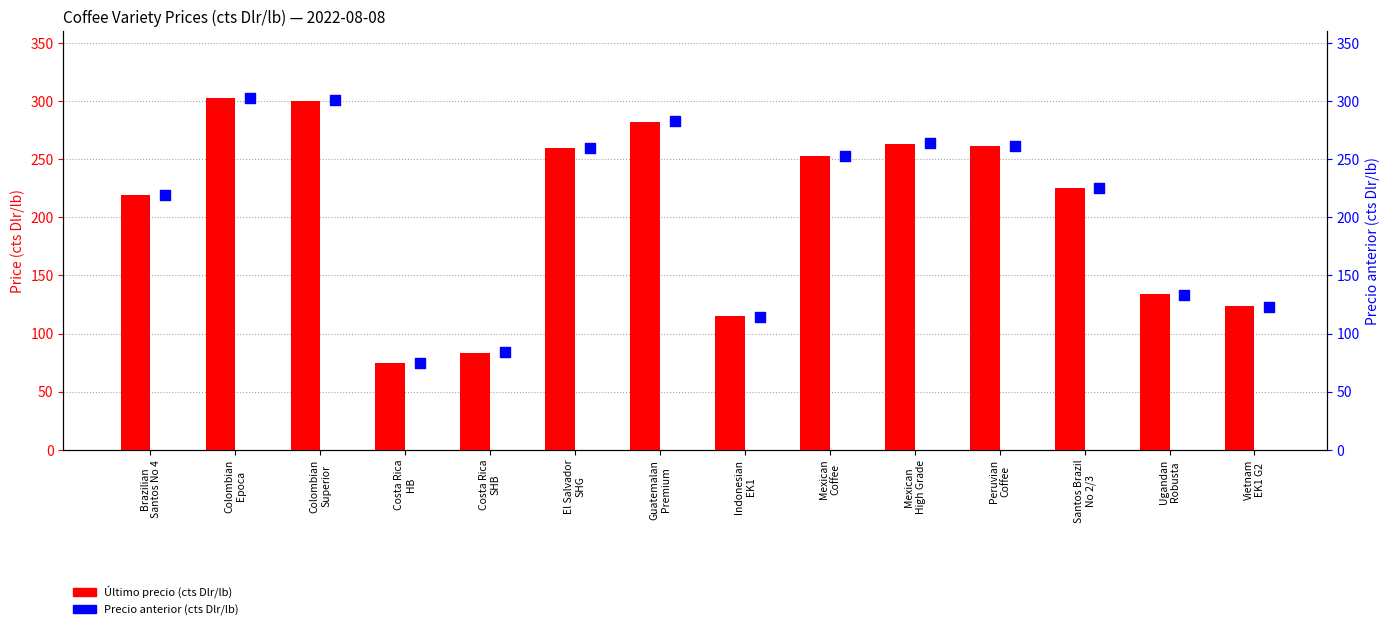

At how many categories does at least one series exceed 98?

12